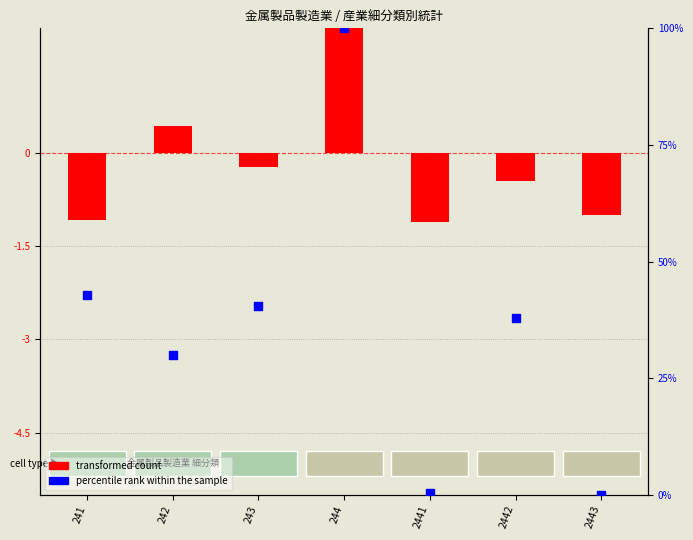

Which series has the widest spread of Y values?

percentile rank within the sample